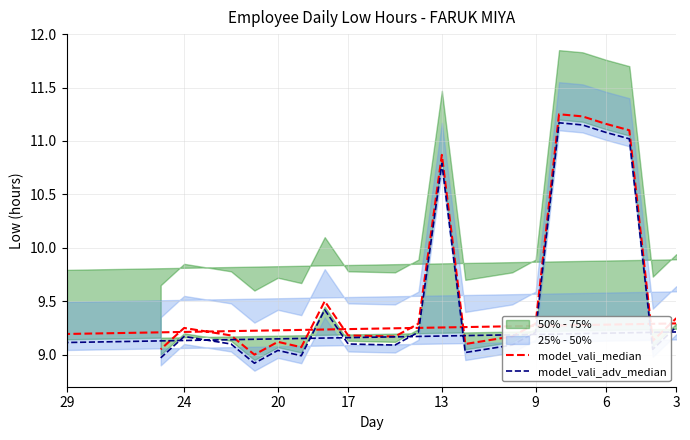

The value of model_vali_median at 10 is 9.2. True or false?

True